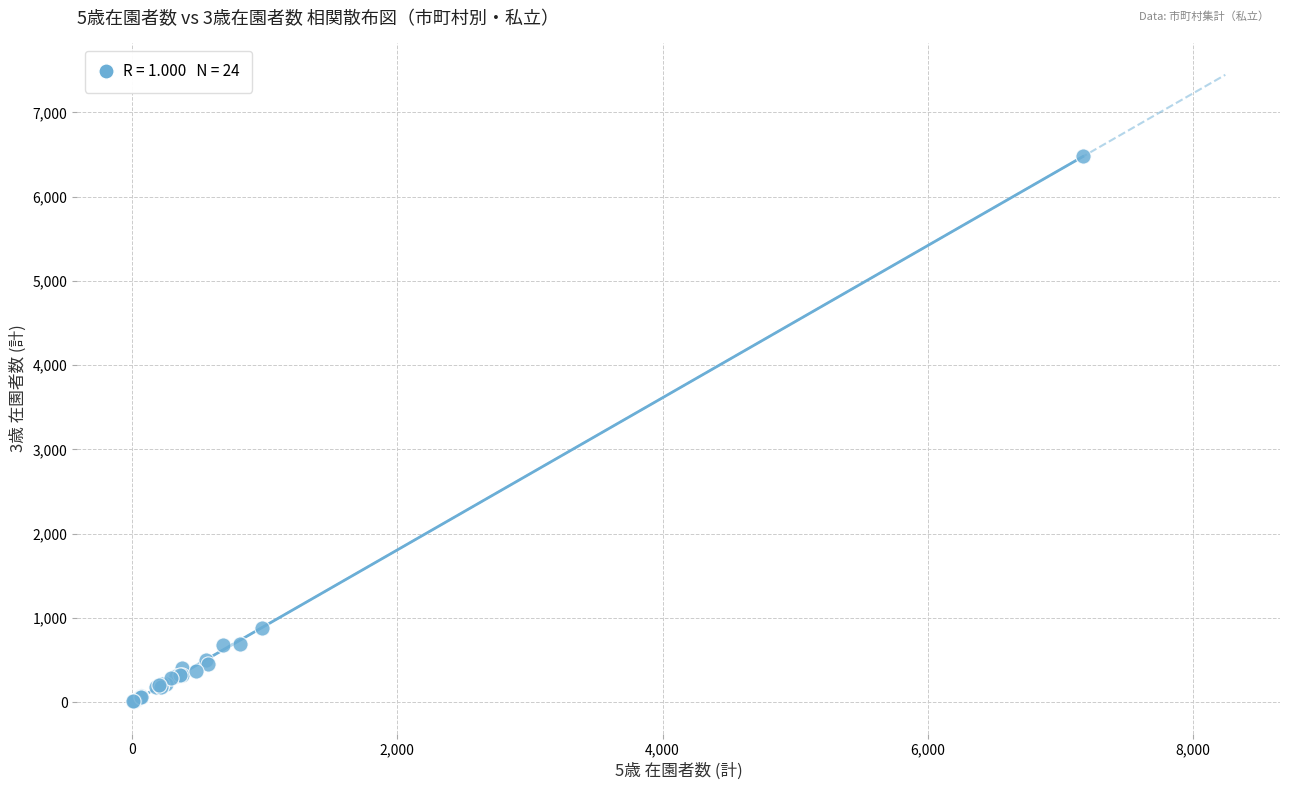

What Y value in the scatter plot is closest to 3245?

885